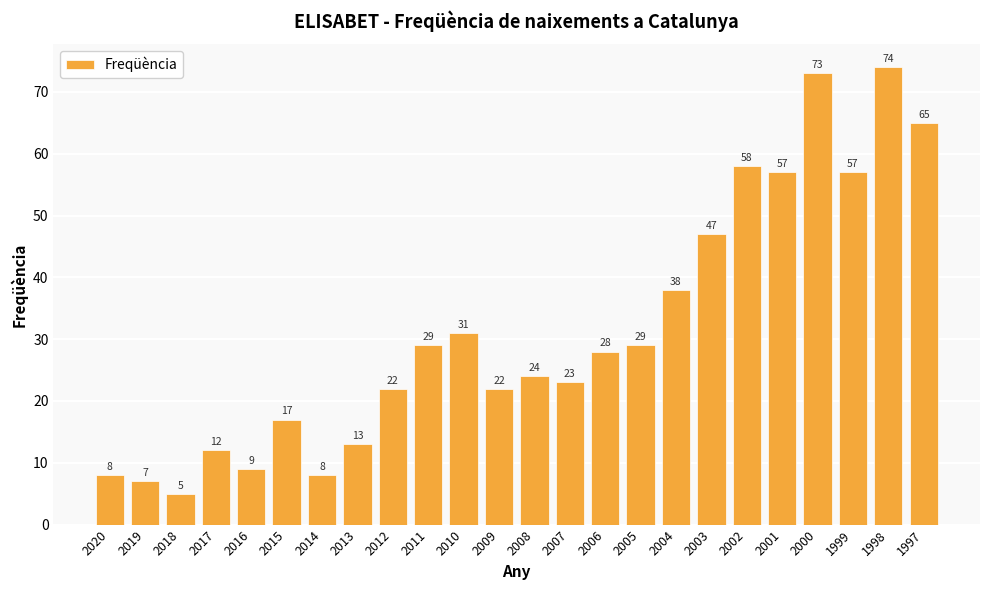

At which label does the data first exceed 28?

2011